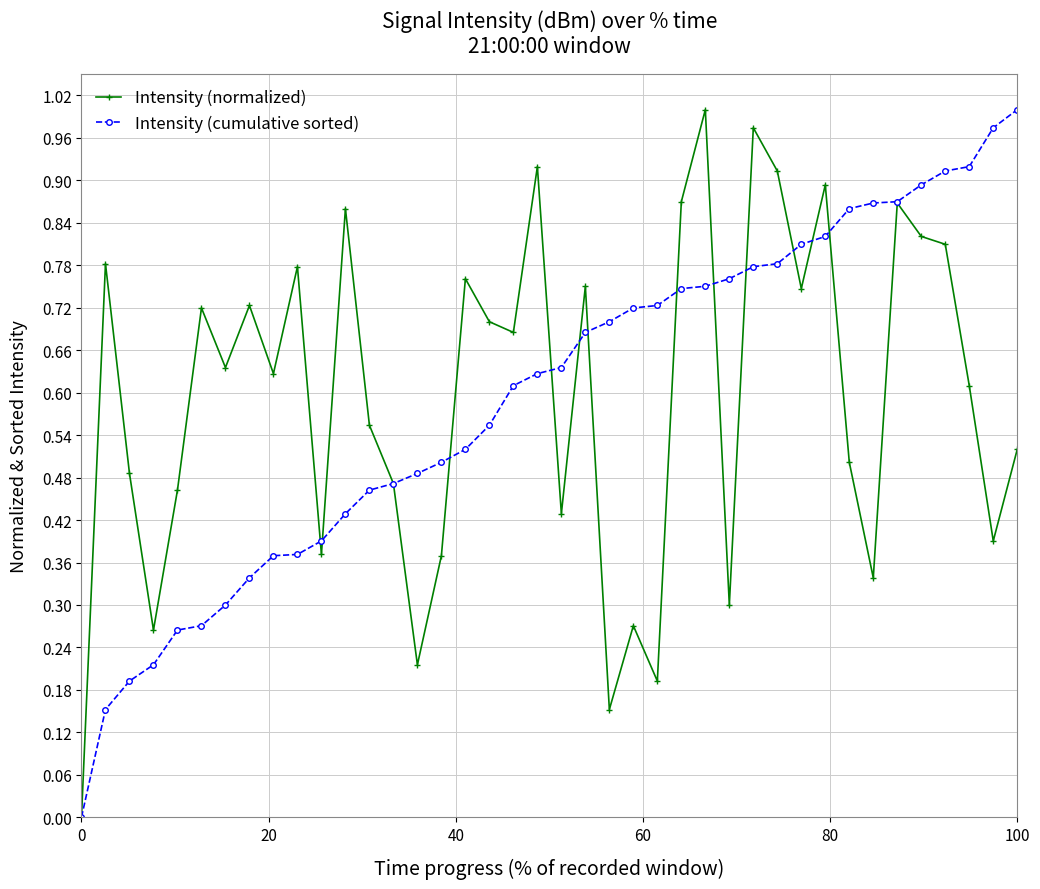

True or false: Intensity (cumulative sorted) has a value of 0.0 at 0.

True